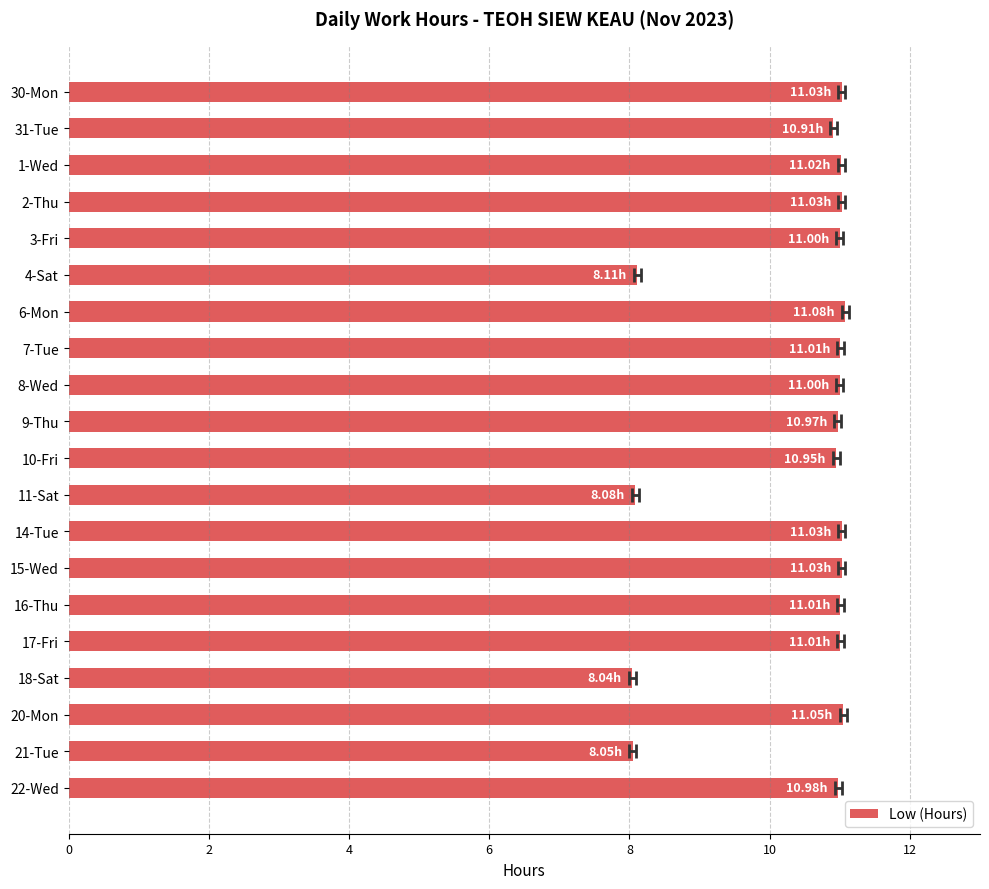

The chart shows a value of 5.5 at 31-Tue. True or false?

False